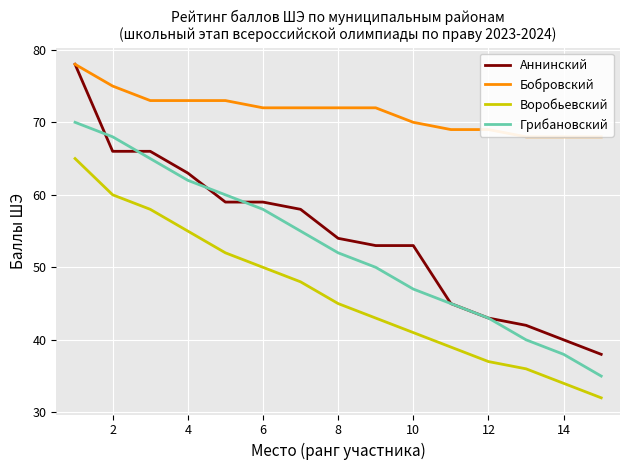

Which series has the largest range (max minus min)?

Аннинский